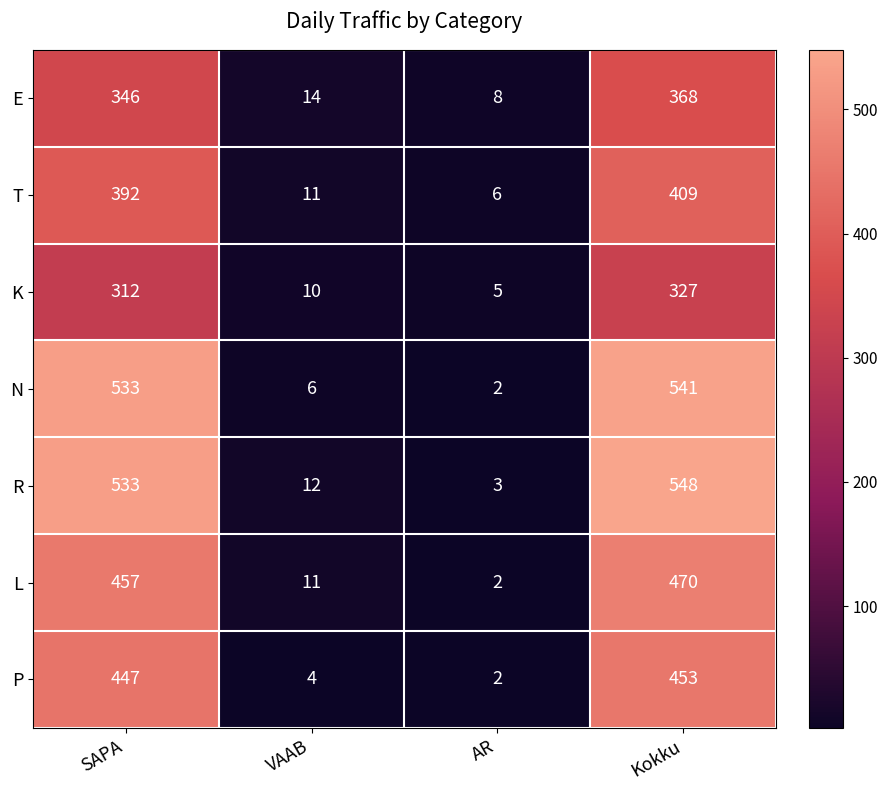

What is the sum of the R values at SAPA and AR?

536